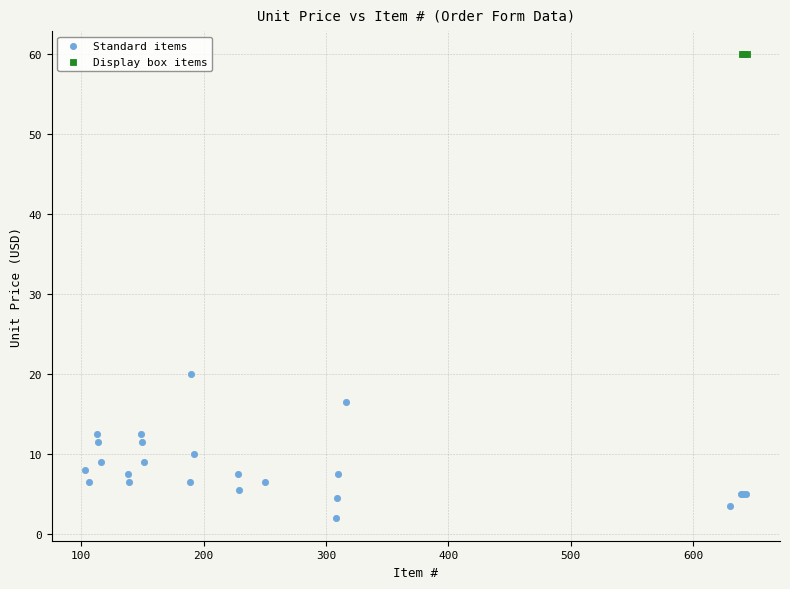

Which series reaches the maximum Y coordinate?

Display box items